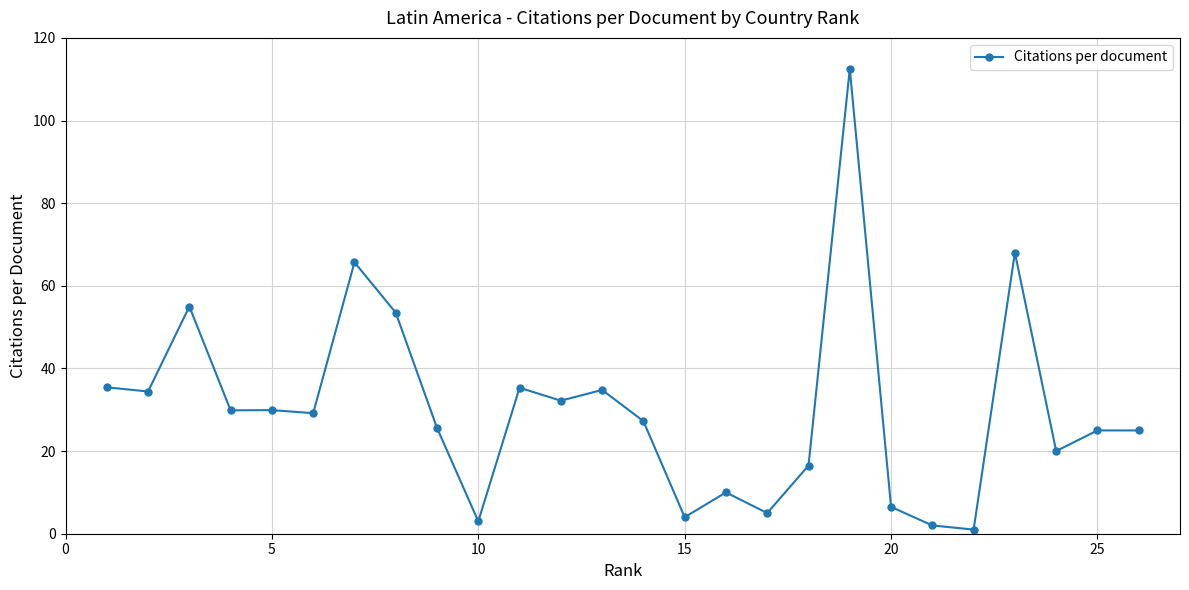

What is the difference between the maximum and minimum values?

111.5